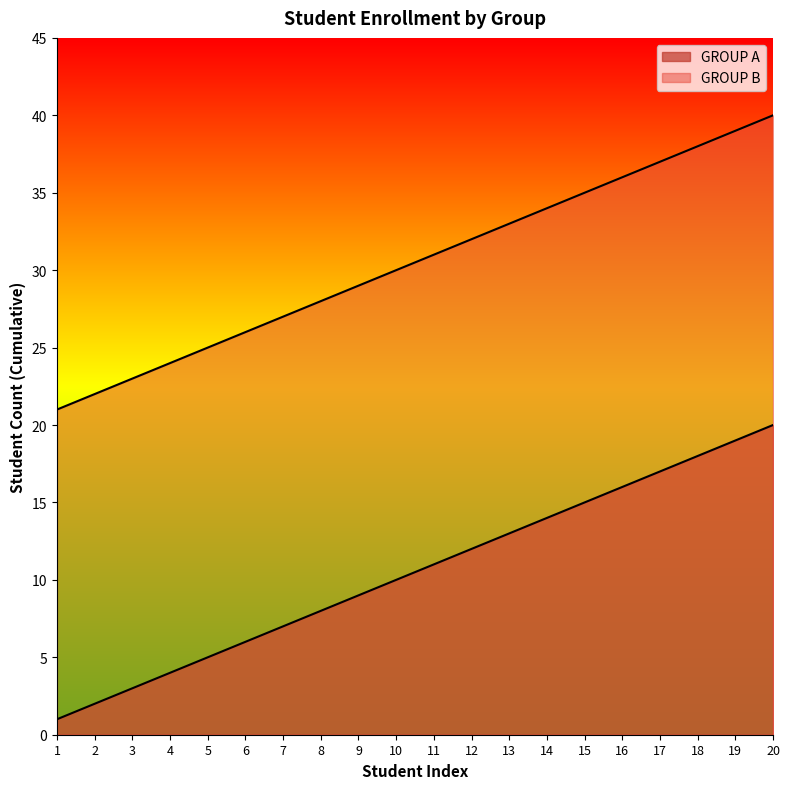

Reading left to right, what are all the values shown in this chart?

GROUP A: 1	2	3	4	5	6	7	8	9	10	11	12	13	14	15	16	17	18	19	20
GROUP B: 21	22	23	24	25	26	27	28	29	30	31	32	33	34	35	36	37	38	39	40